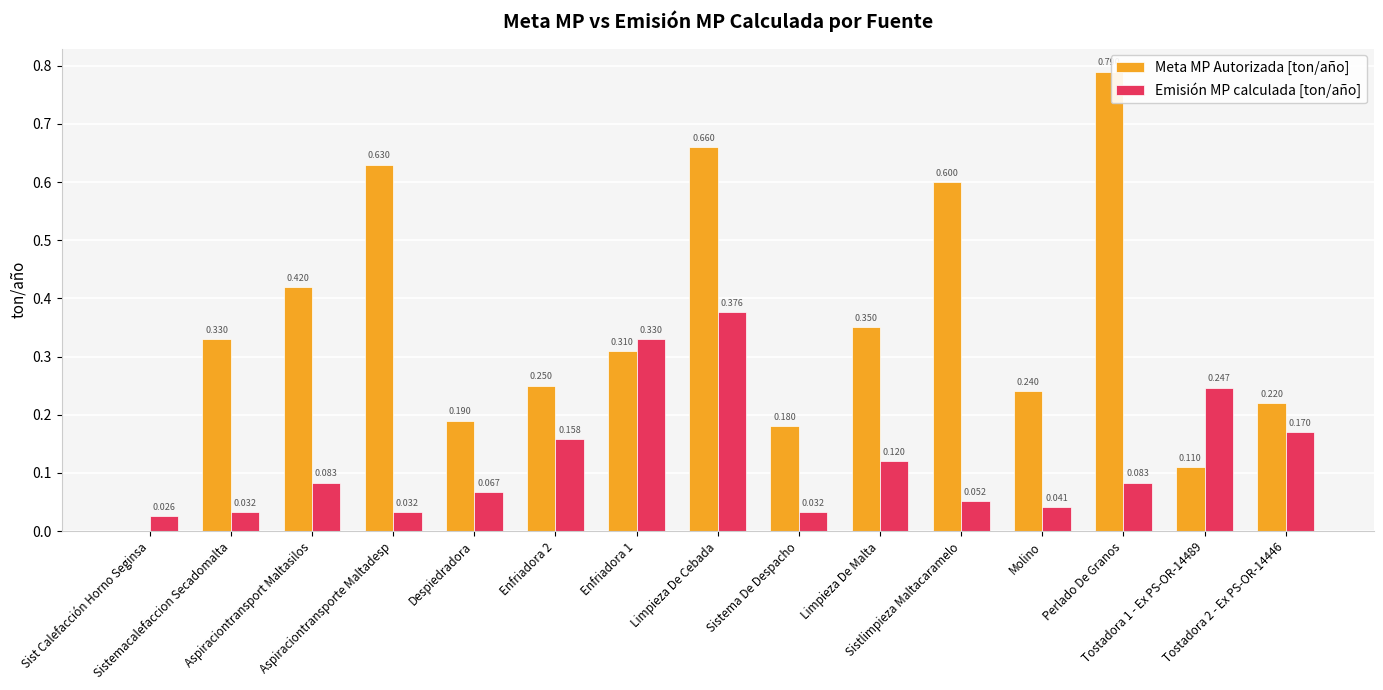

Which series has the largest total across all categories?

Meta MP Autorizada [ton/año]